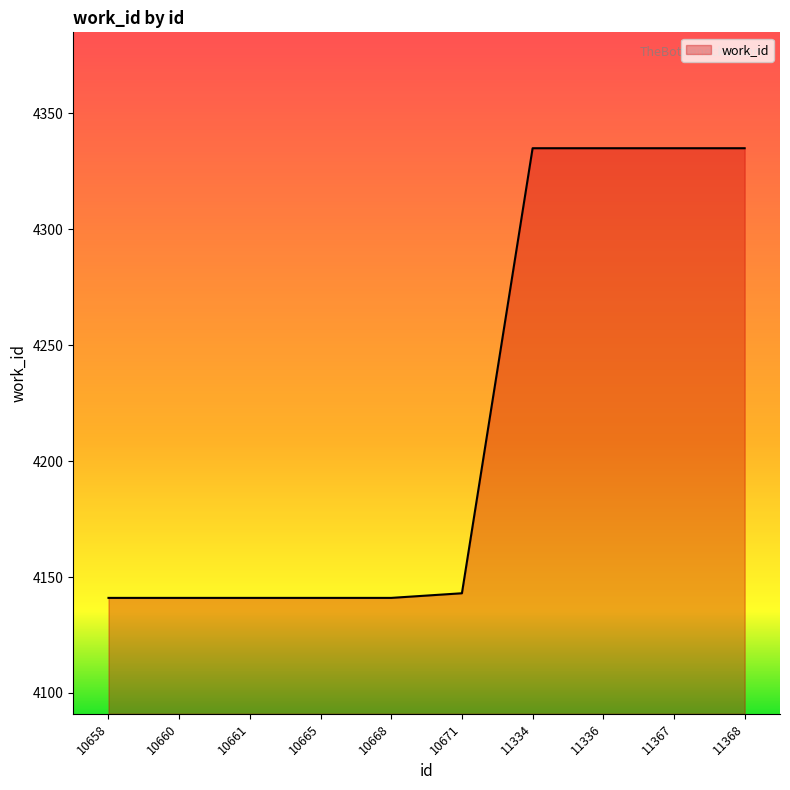

What is the change in value from 10661 to 11367?

+194